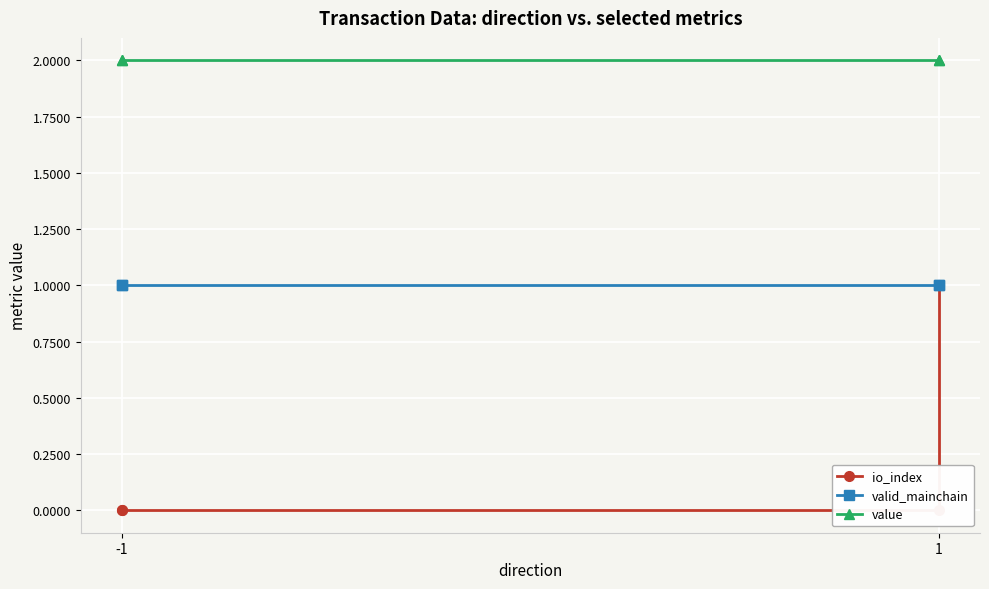

At which label is io_index closest to 0?

-1